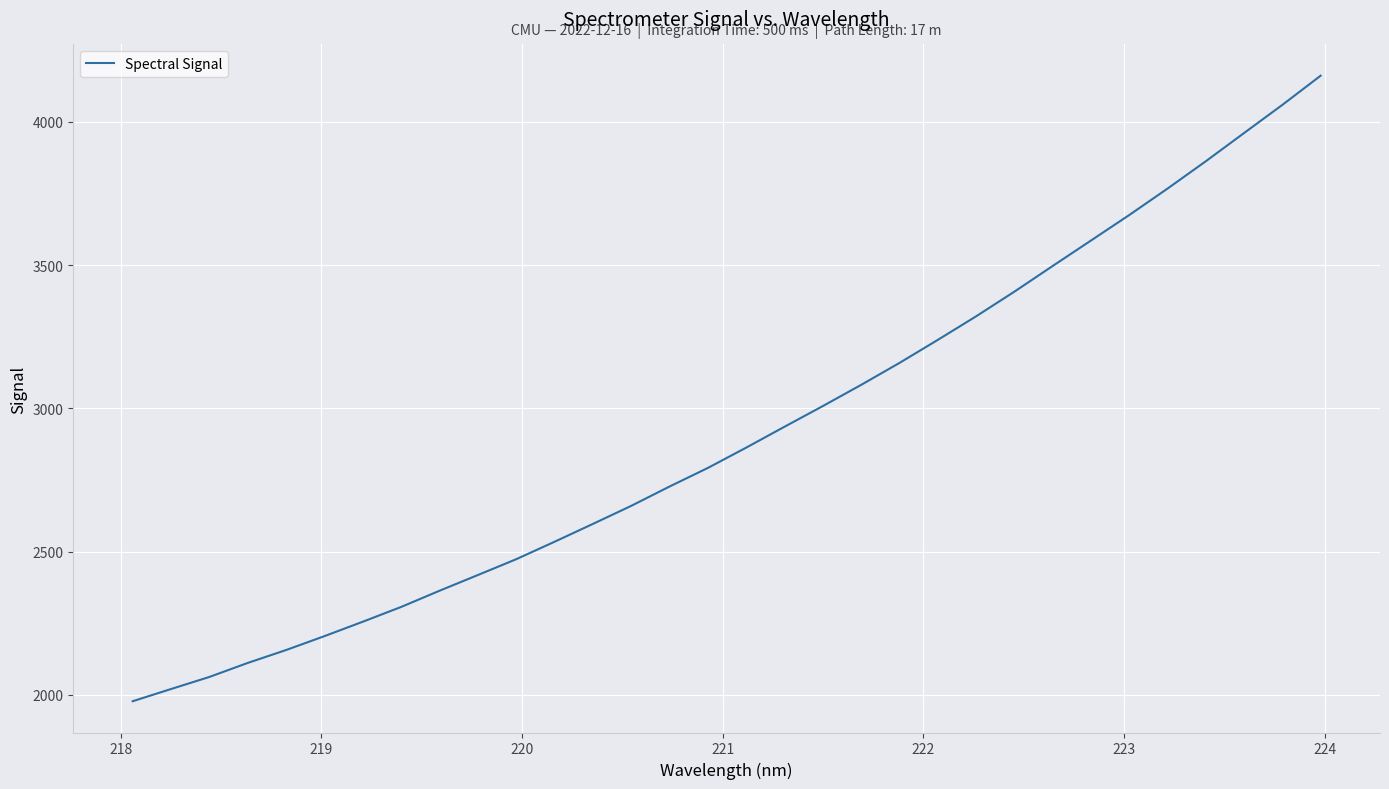

What is the minimum value shown in the chart?

1977.9